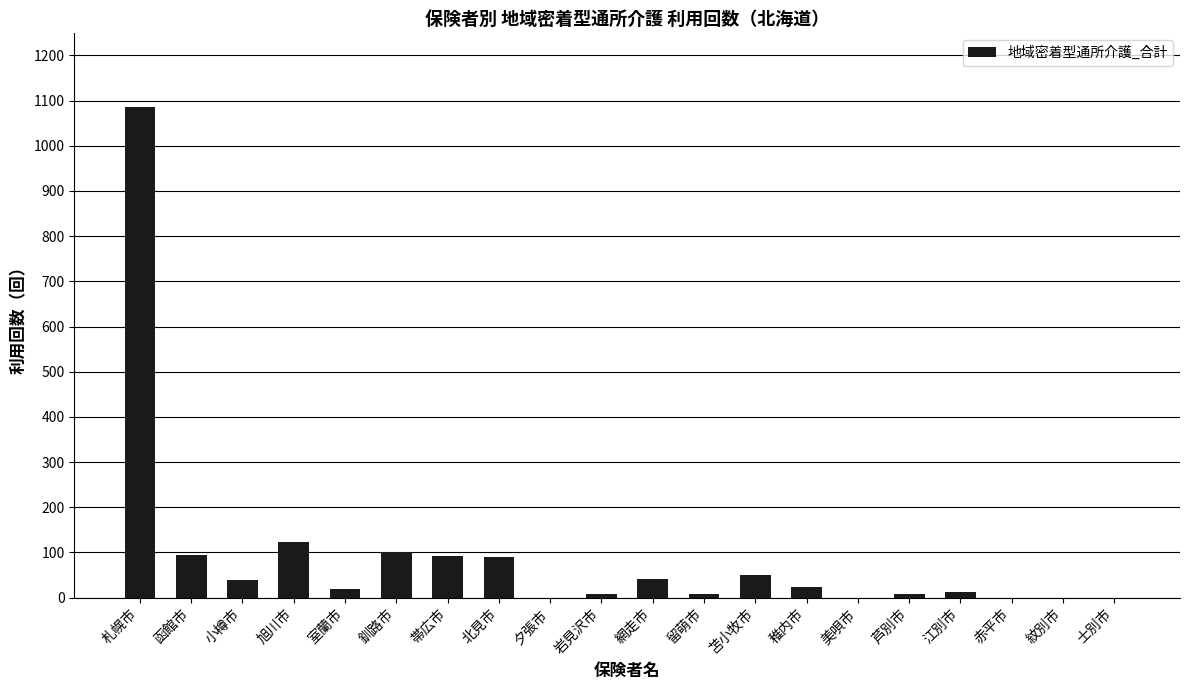

What is the change in value from 岩見沢市 to 江別市?

+4